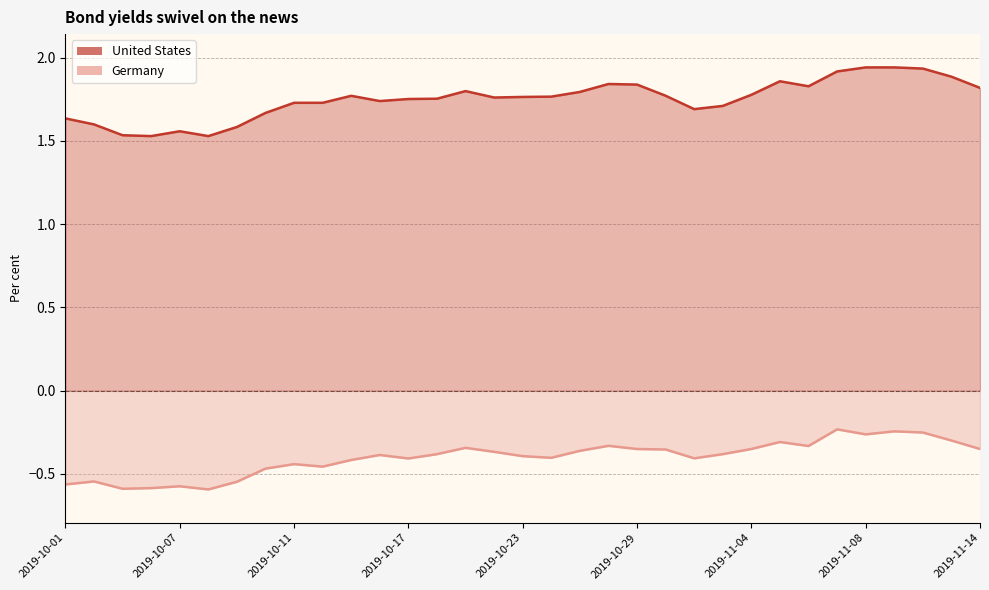

How many lines are shown in the chart?

2